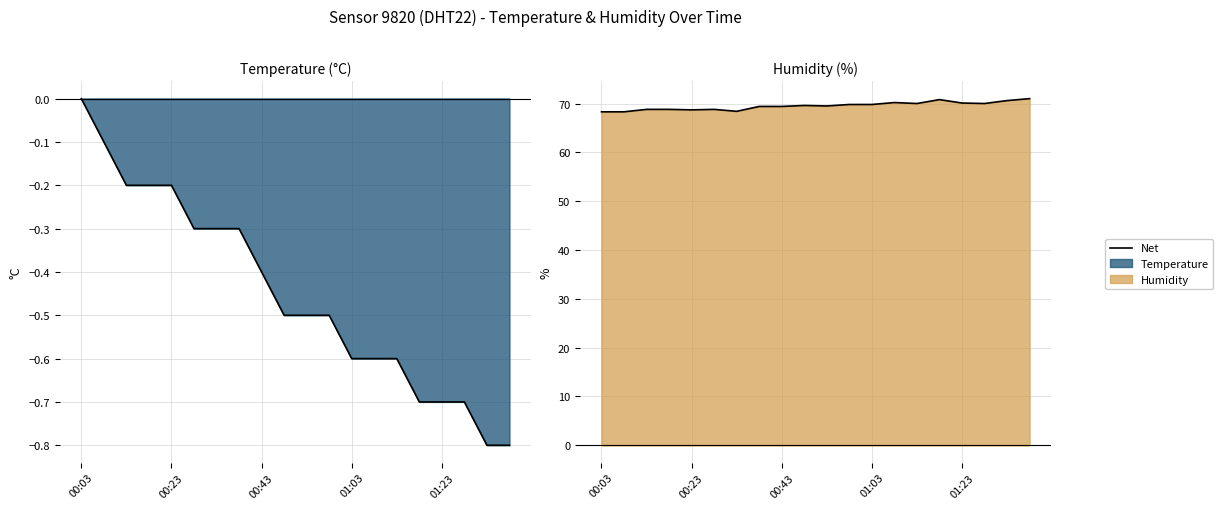

Does the chart have visible grid lines?

Yes